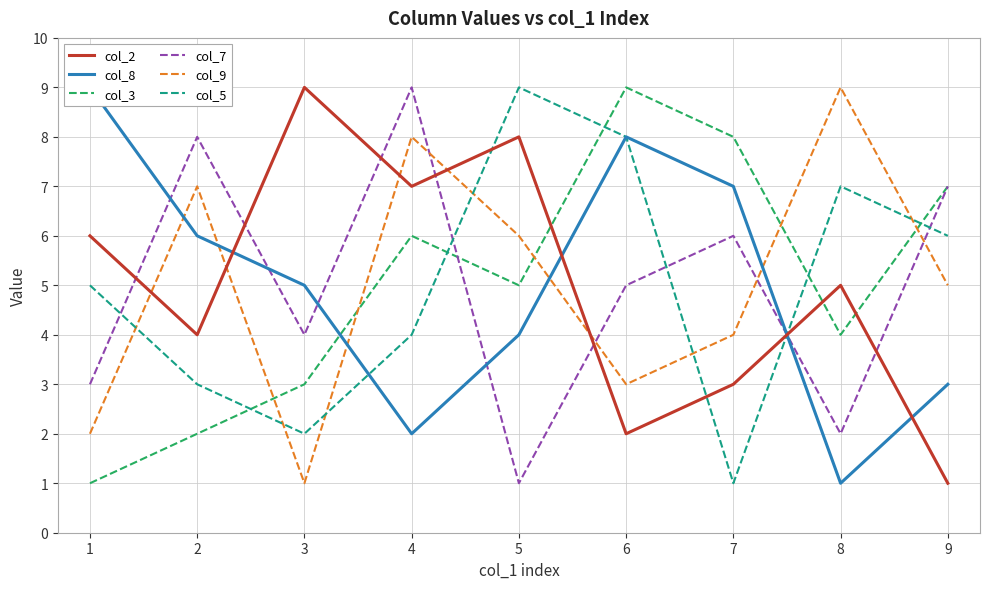

Where is col_5 nearest to the value 5?

1